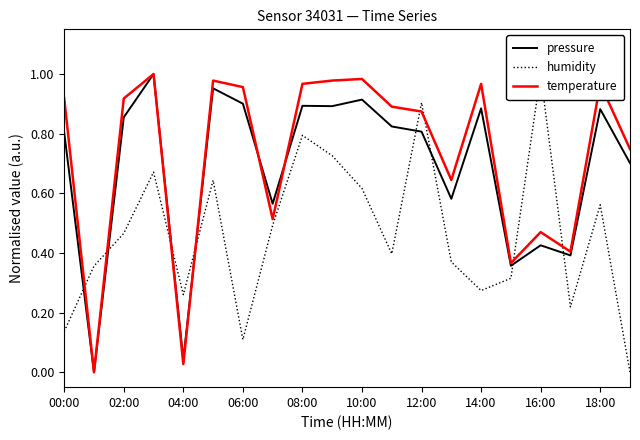

The temperature series shows 1.6 at 10:00. True or false?

False